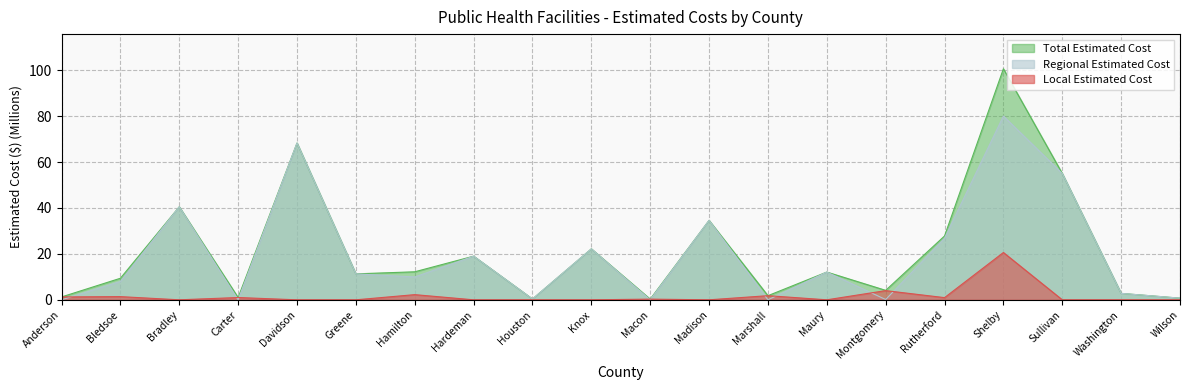

True or false: Regional Estimated Cost and Total Estimated Cost intersect in this chart.

False